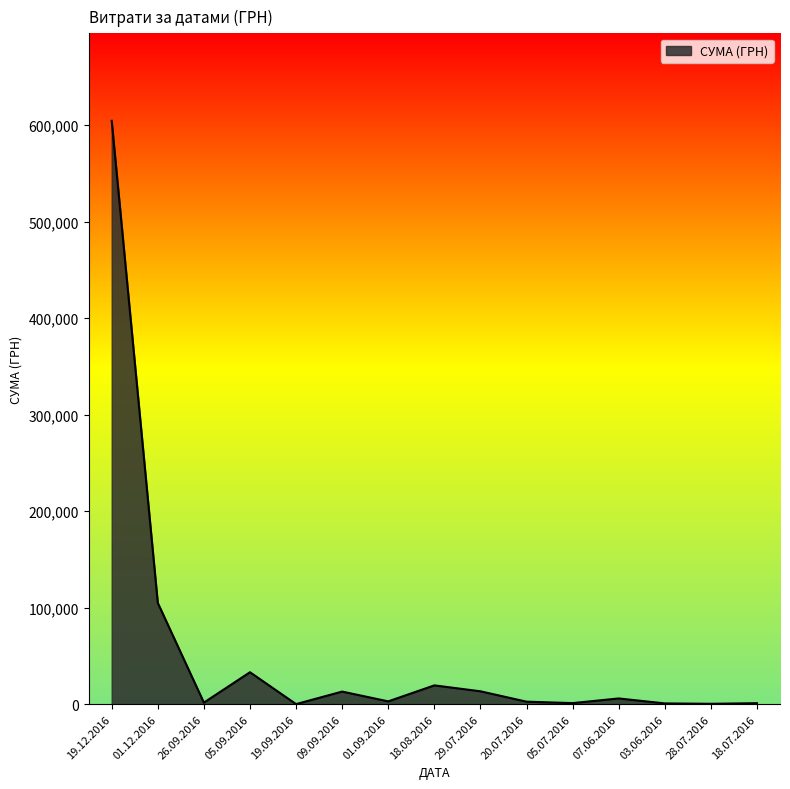

Which label corresponds to the largest value in the chart?

19.12.2016